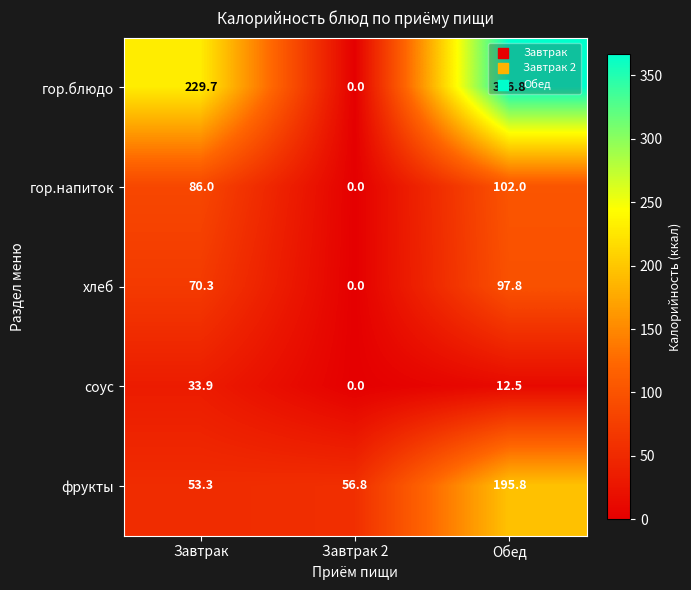

What is the difference between the гор.блюдо values at Завтрак 2 and Завтрак?

229.7